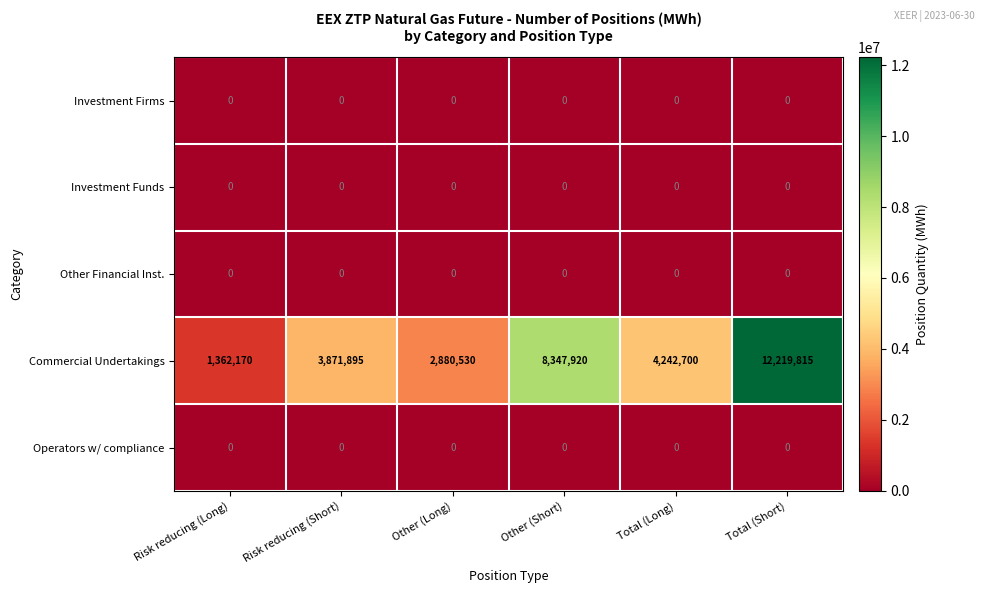

List the labels in order of Commercial Undertakings value, smallest first.

Risk reducing (Long), Other (Long), Risk reducing (Short), Total (Long), Other (Short), Total (Short)